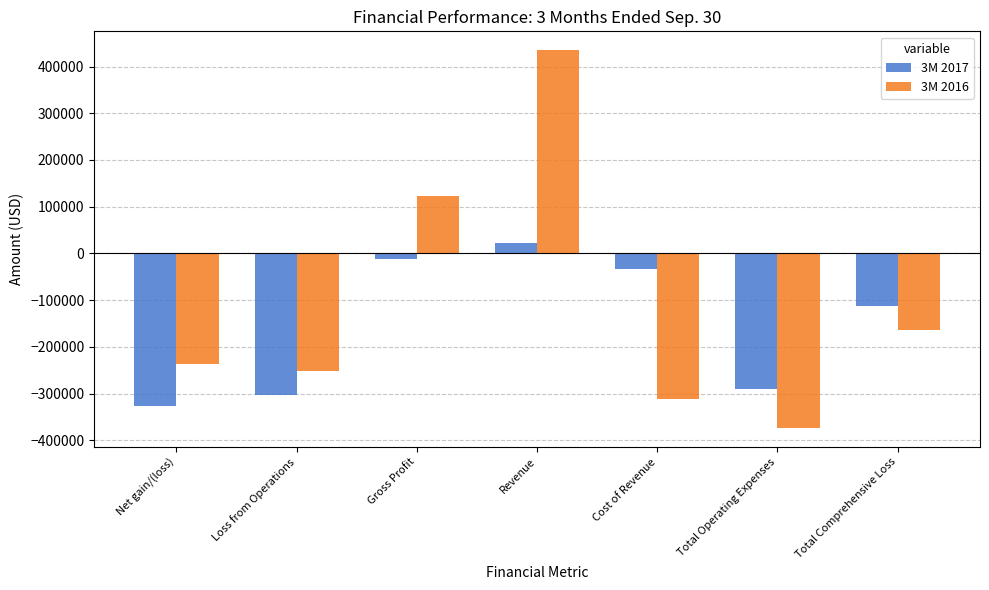

Reading right to left, transcribe all the data shown in this chart.

3M 2017: Total Comprehensive Loss=-111826	Total Operating Expenses=-291041	Cost of Revenue=-33533	Revenue=22069	Gross Profit=-11464	Loss from Operations=-302505	Net gain/(loss)=-326746
3M 2016: Total Comprehensive Loss=-163288	Total Operating Expenses=-373725	Cost of Revenue=-312278	Revenue=434890	Gross Profit=122612	Loss from Operations=-251113	Net gain/(loss)=-237310